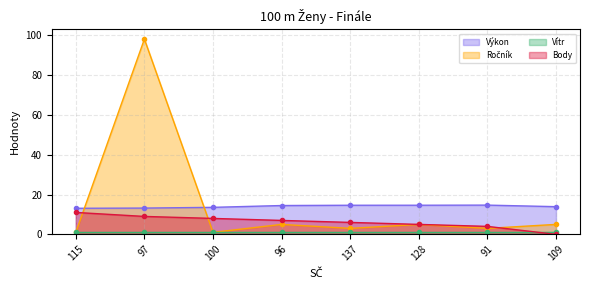

What is the sum of the Výkon values at 128 and 97?

27.8